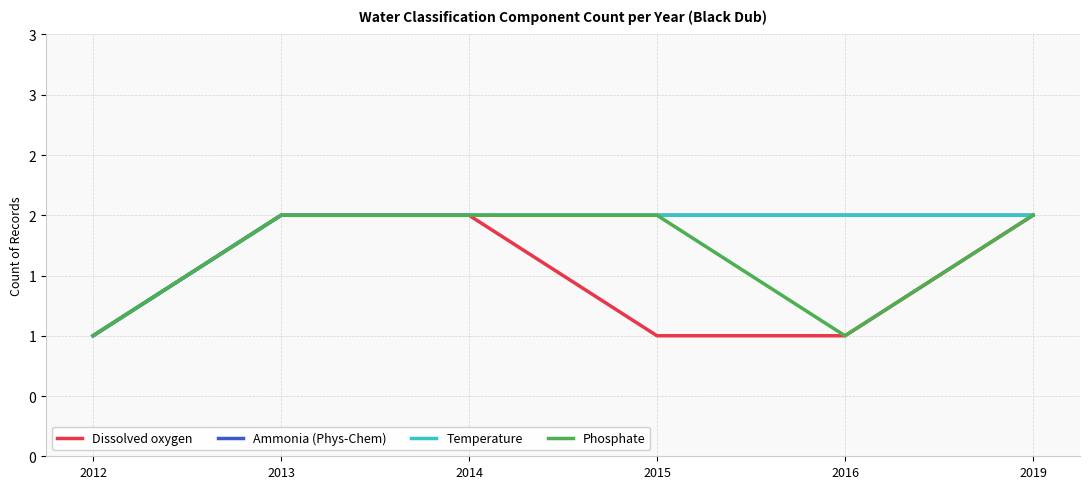

List the labels in order of Temperature value, largest first.

2013, 2014, 2015, 2016, 2019, 2012